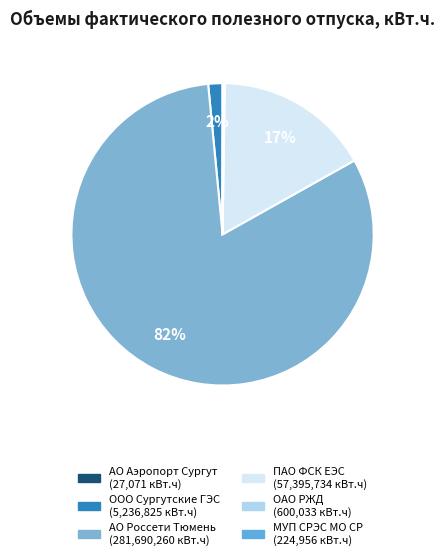

How many slices are in this pie chart?

6